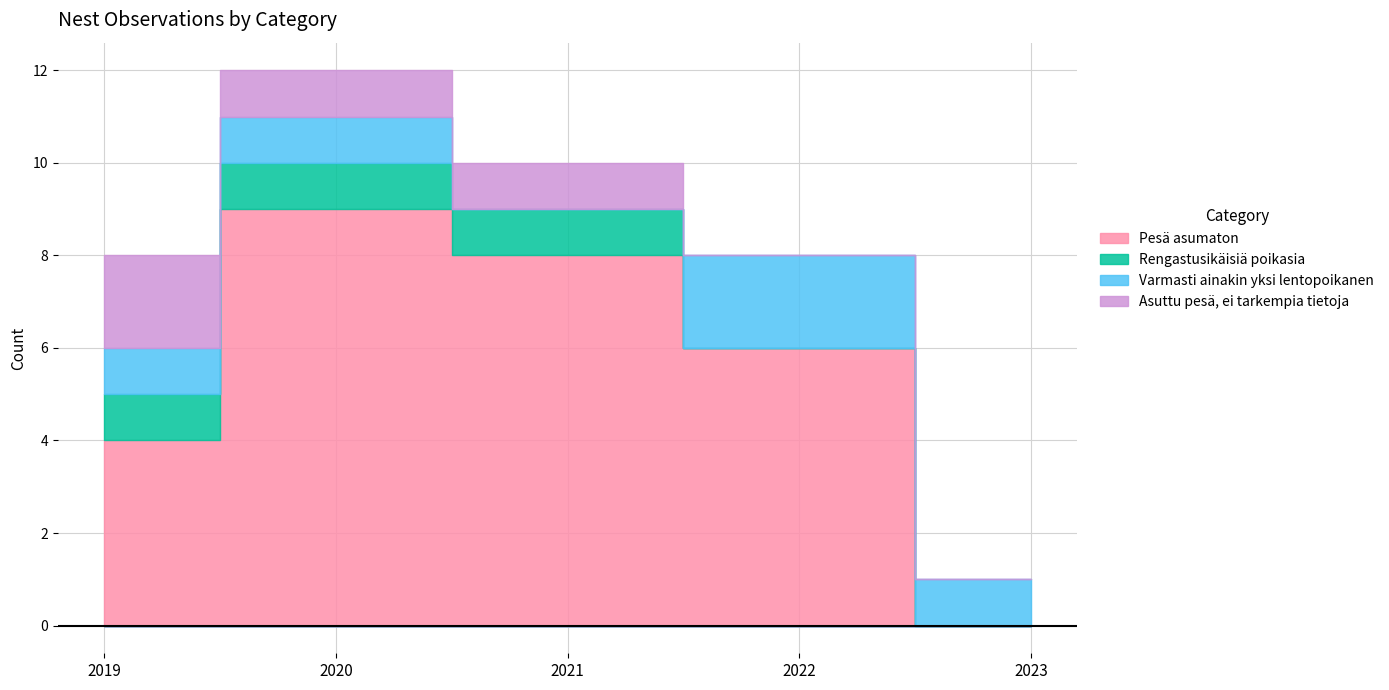

Which has a higher value, 2019 or 2023?

2019